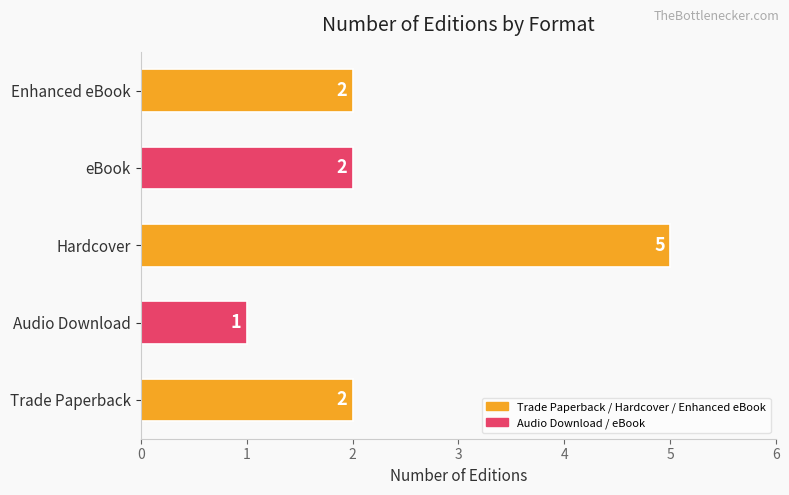

Count the values in the range 2 to 3.

3